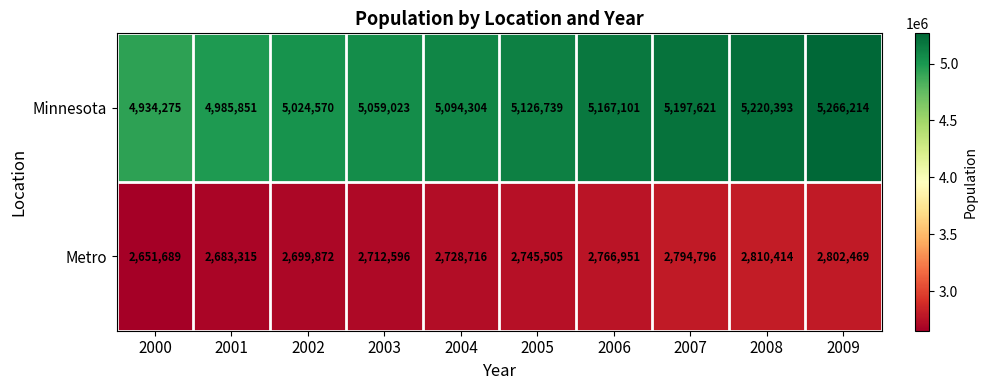

Rank the series at 2006 from highest to lowest value.

Minnesota, Metro